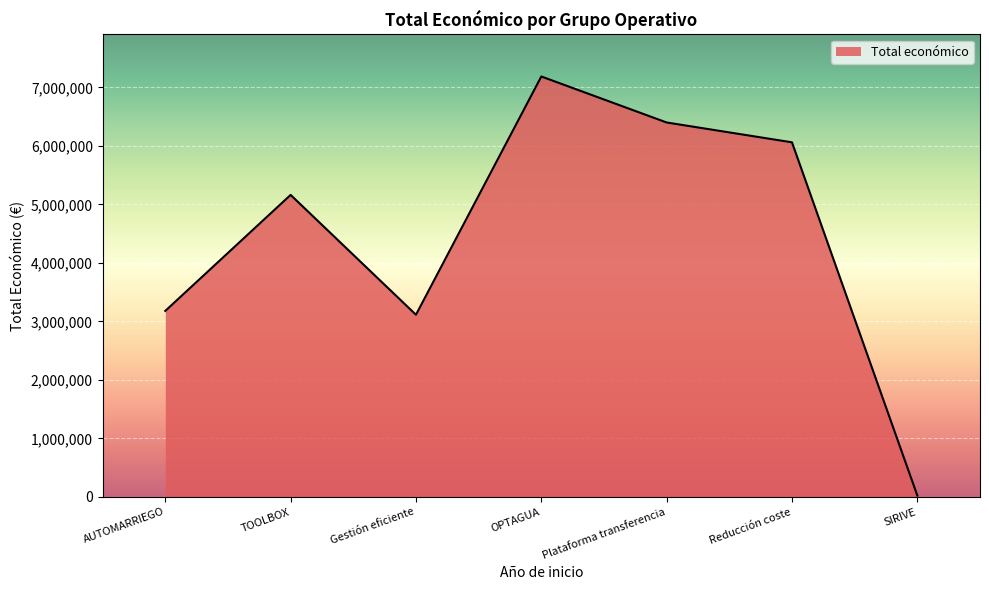

Does the chart have visible grid lines?

Yes